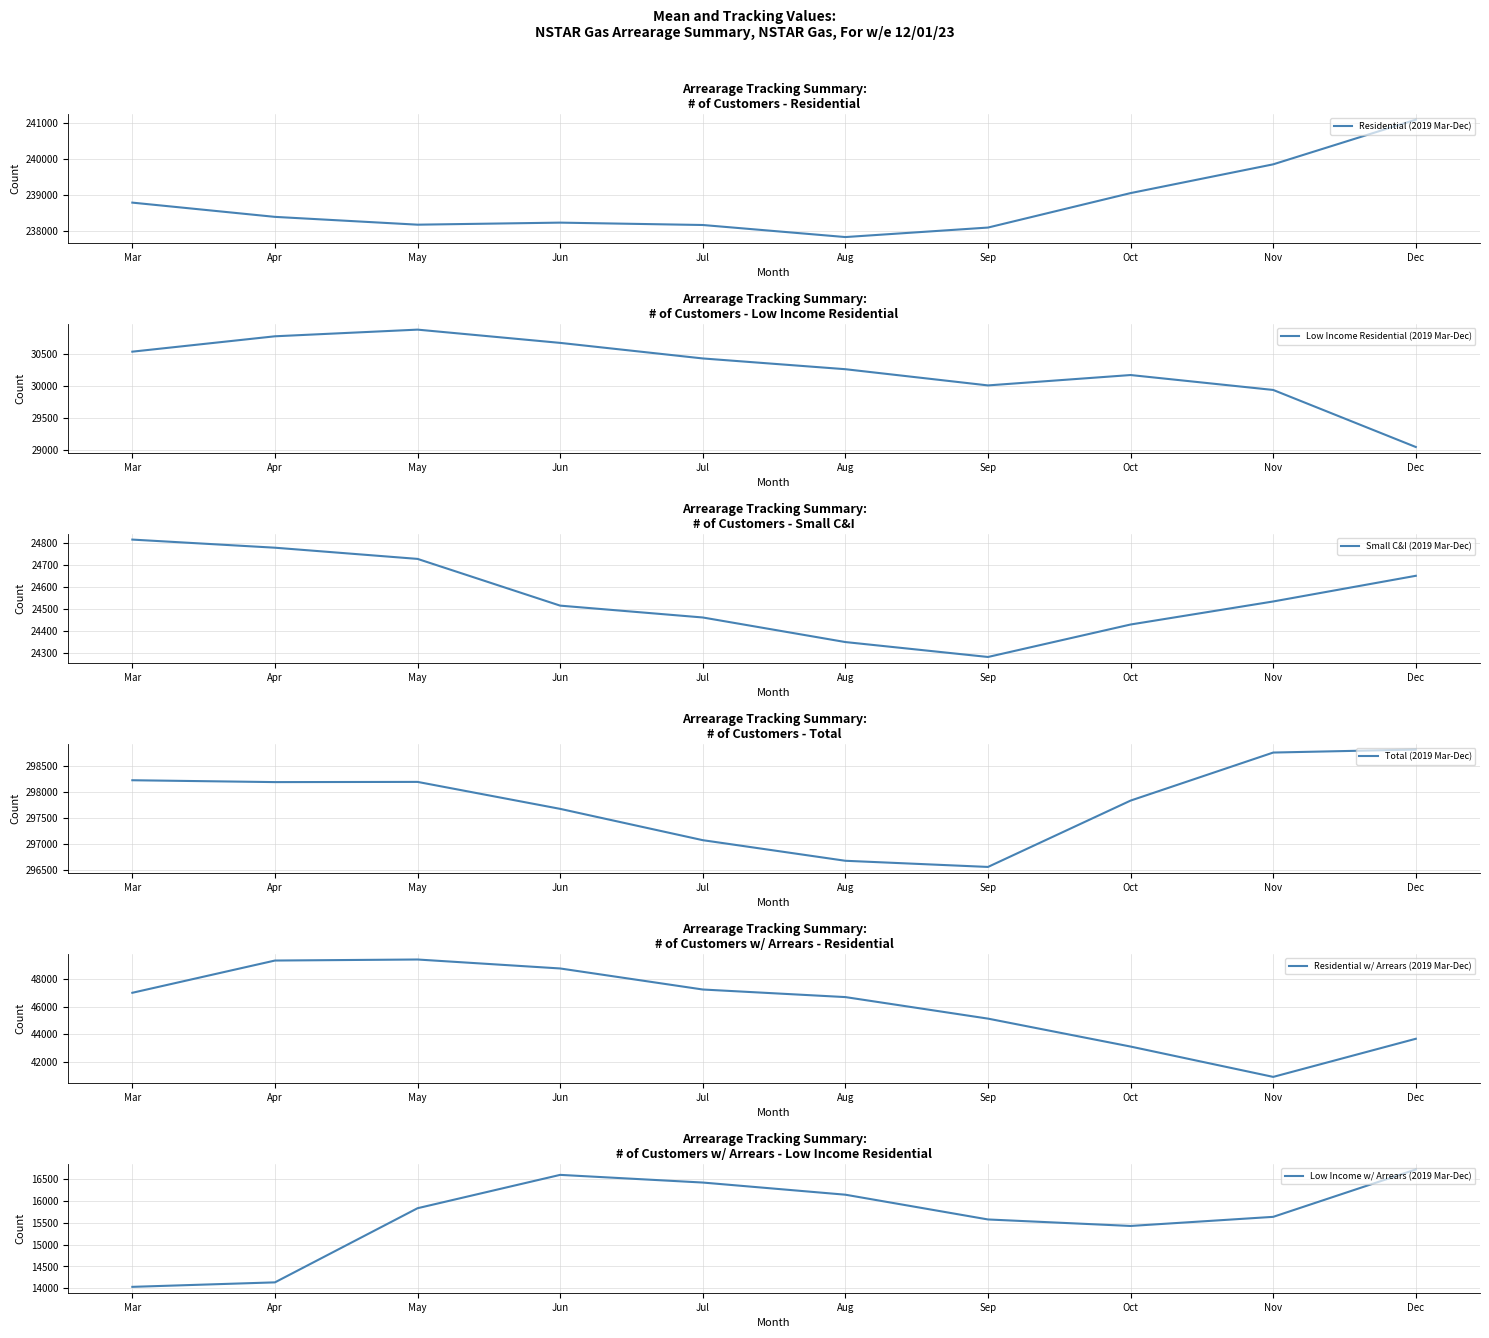

The Small C&I (2019 Mar-Dec) series shows 6413 at Mar. True or false?

False